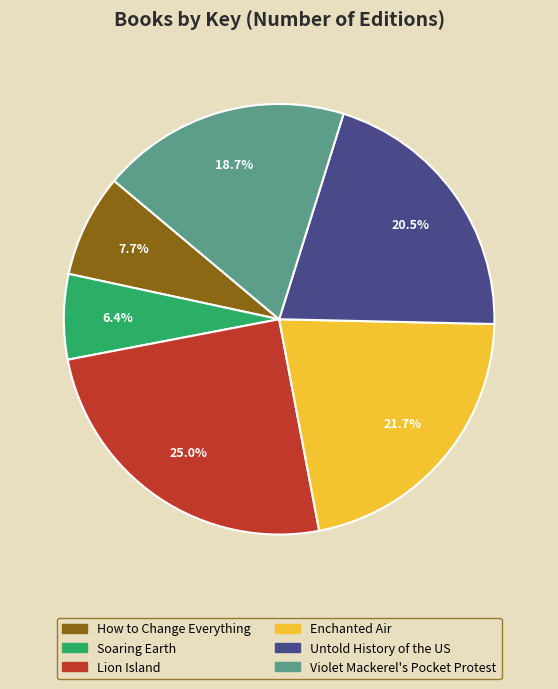

To the nearest percent, what is the difference between the largest and smallest slice percentages?

19%